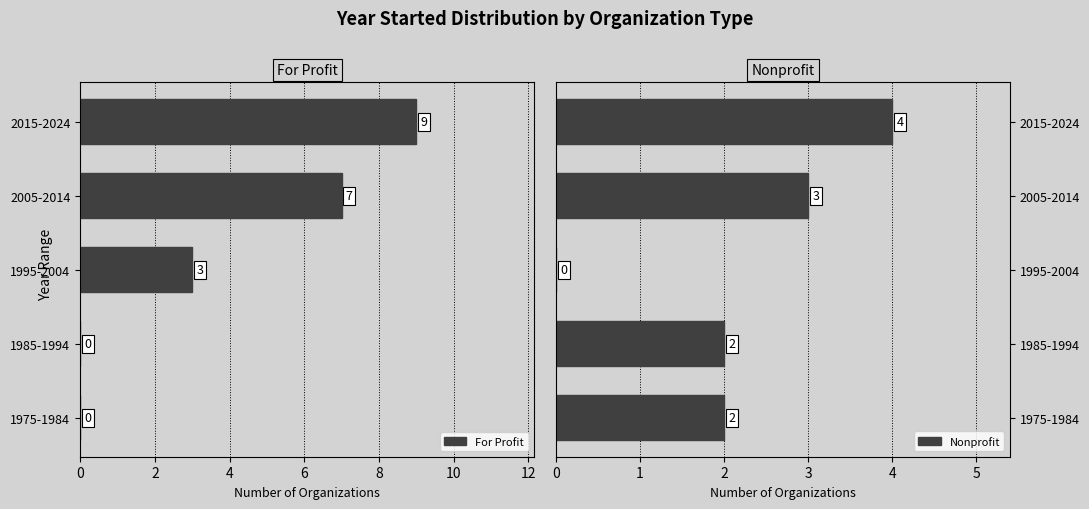

Is it true that For Profit equals 7 at 2005-2014?

True